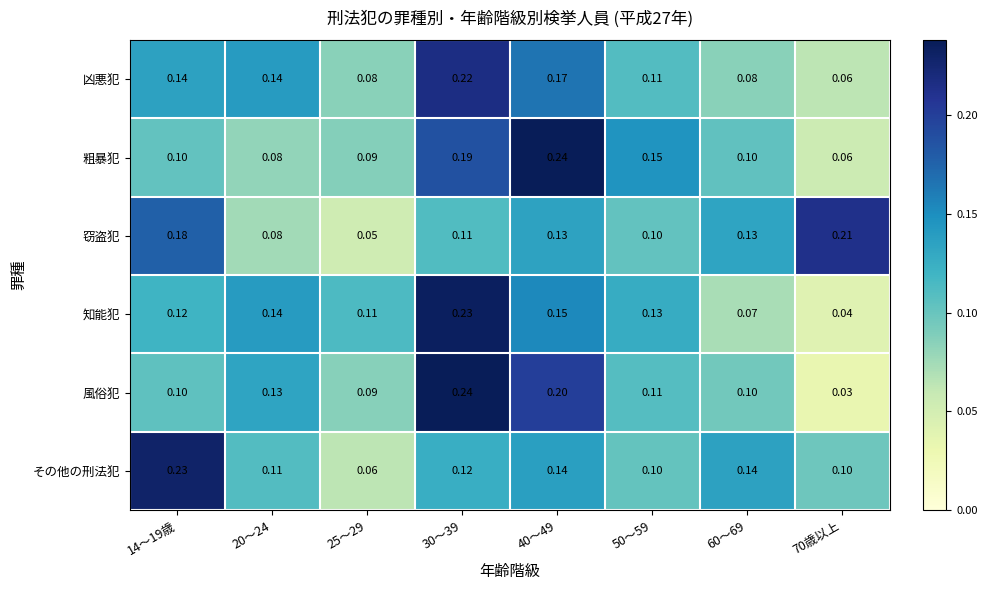

Between 14～19歳 and 25～29, which series saw the biggest shift?

その他の刑法犯